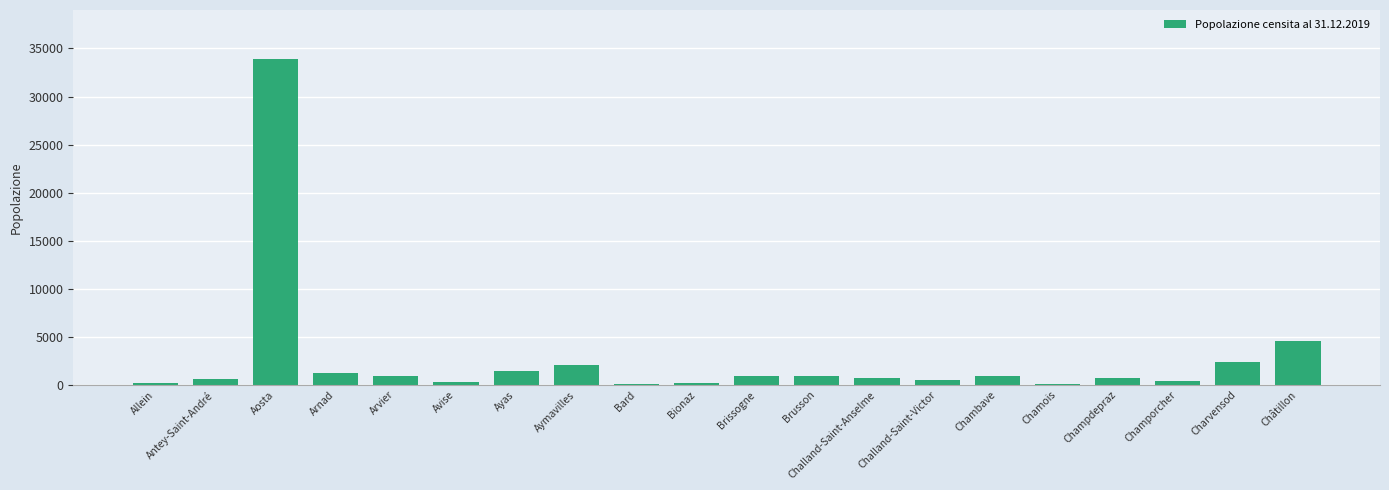

What is the sum of all values?

53080